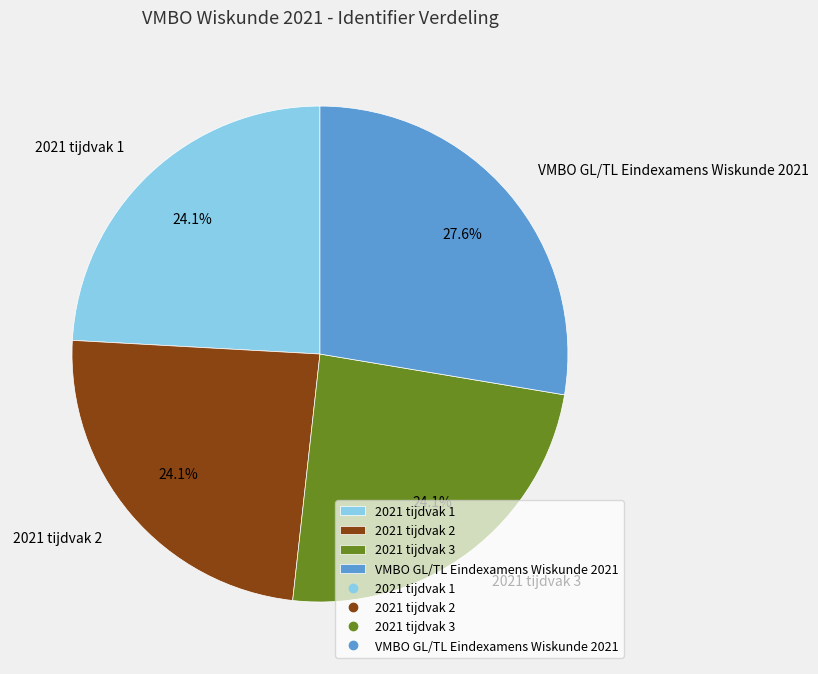

What percentage is NOT represented by VMBO GL/TL Eindexamens Wiskunde 2021?

72.4%